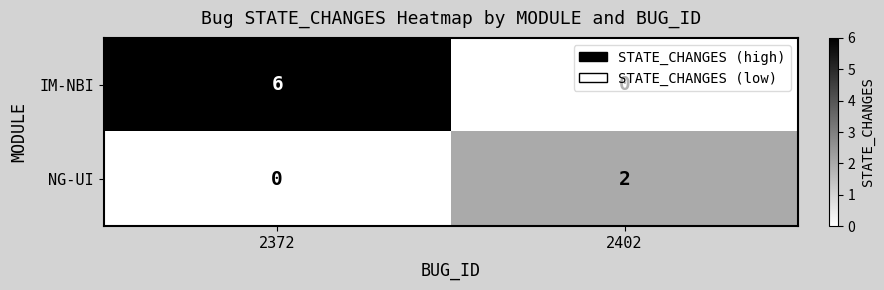

At which label does IM-NBI reach its minimum?

2402